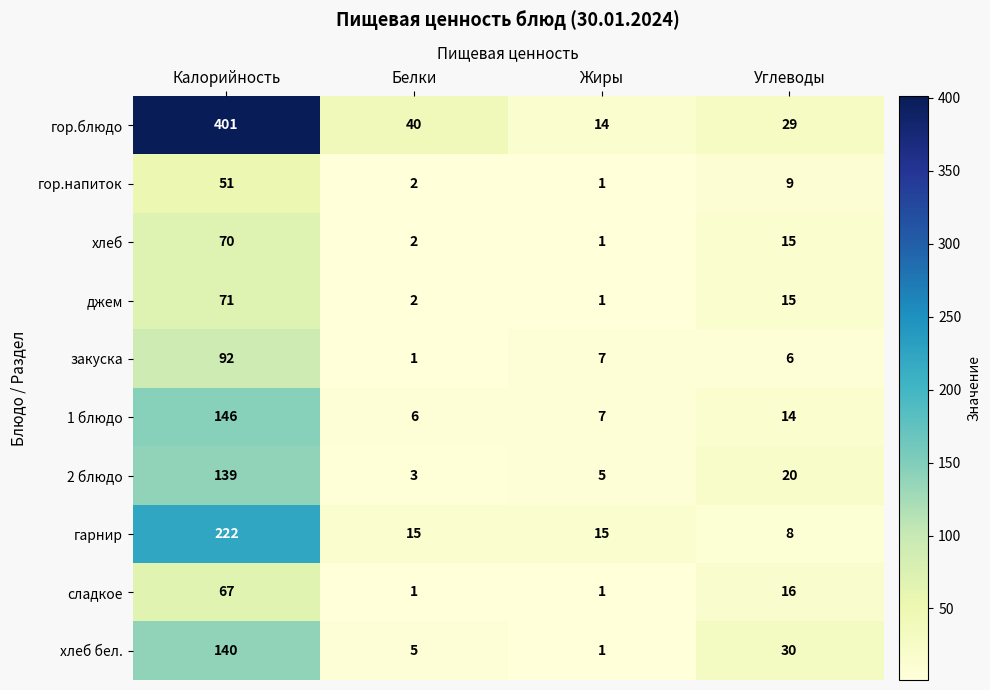

What is the total value across all series at Калорийность?

1399